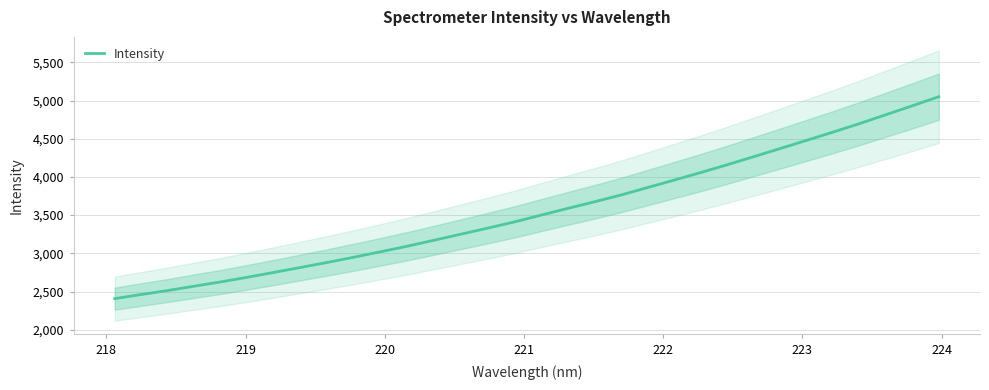

What is the highest value of the Intensity series?

5050.4